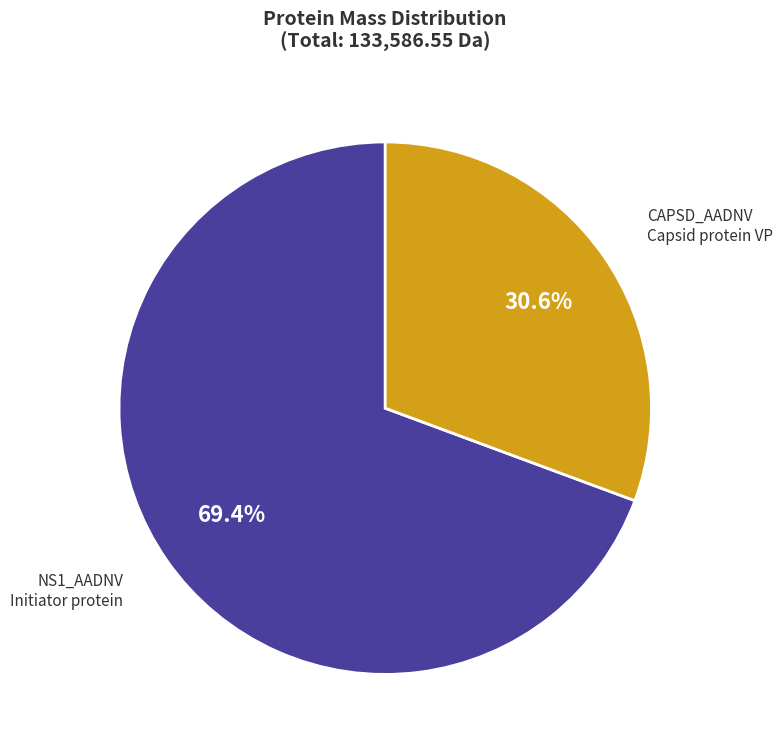

Does NS1_AADNV Initiator protein represent more than half of the total?

Yes